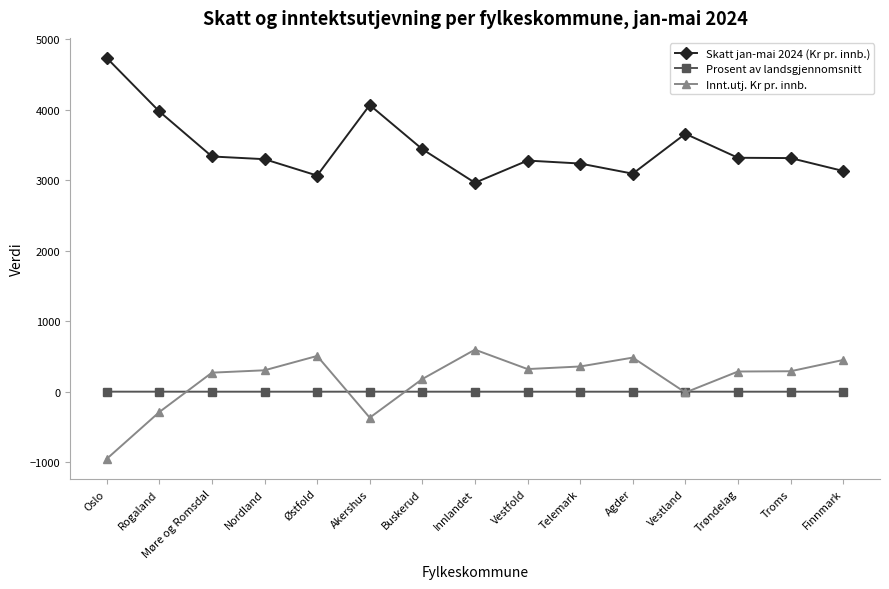

What is the total value across all series at Nordland?

3602.7